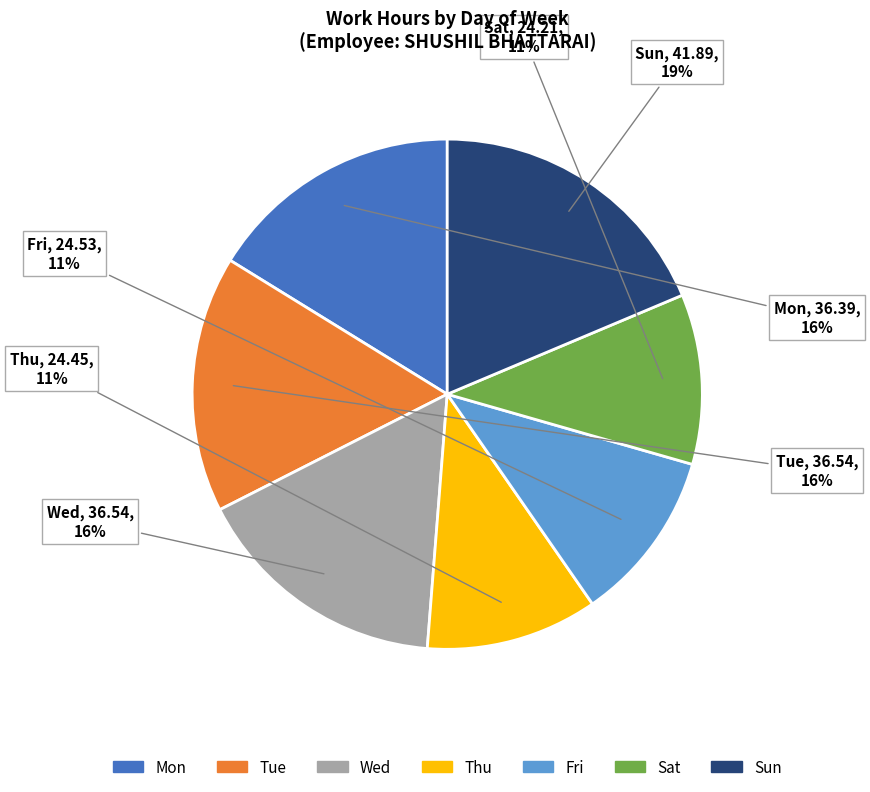

Which has a higher value, Wed or Thu?

Wed